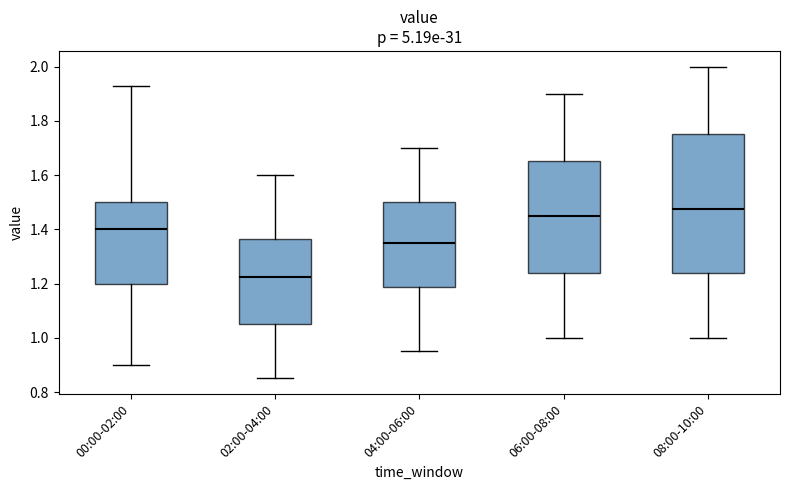

Comparing the boxes themselves (not the whiskers), which one is the tallest?

08:00-10:00